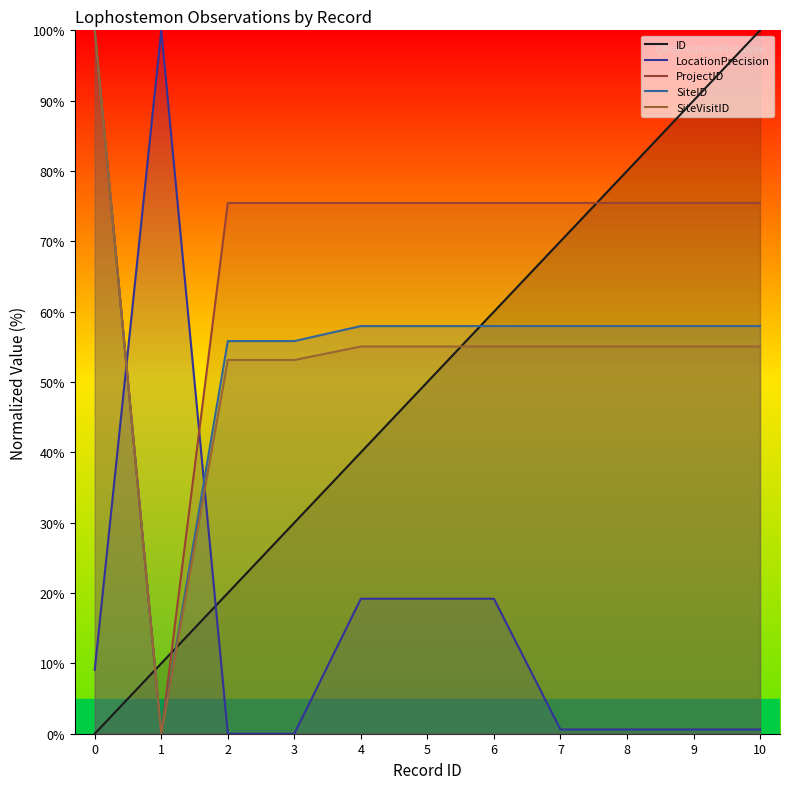

Does the chart display data point markers on the line(s)?

No